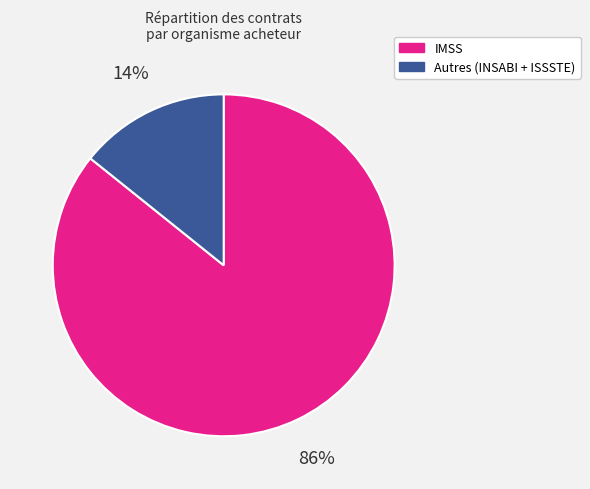

Is there a majority slice in this chart?

Yes